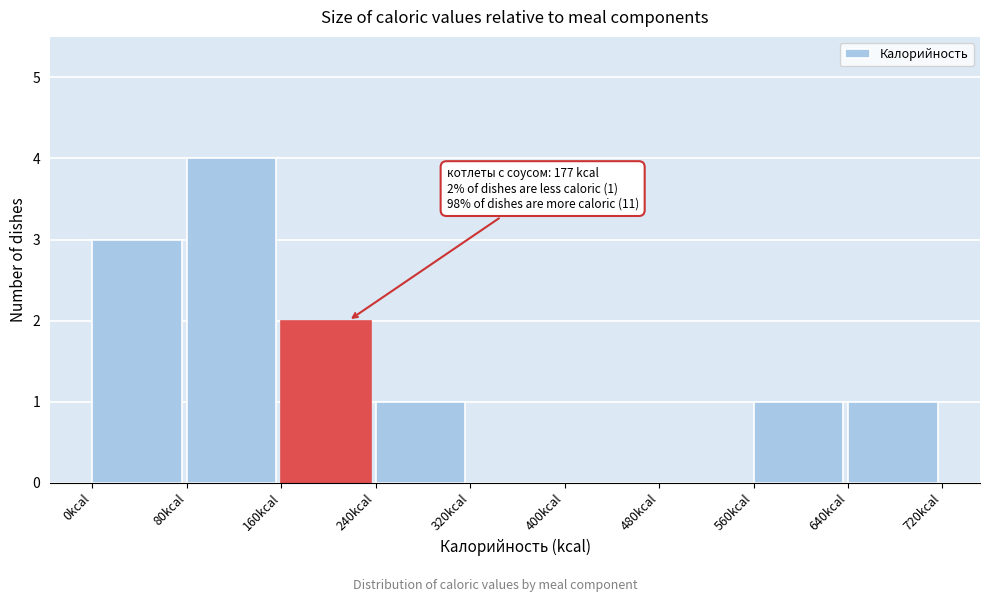

Over which range of the x-axis is the bar tallest?

80 to 160